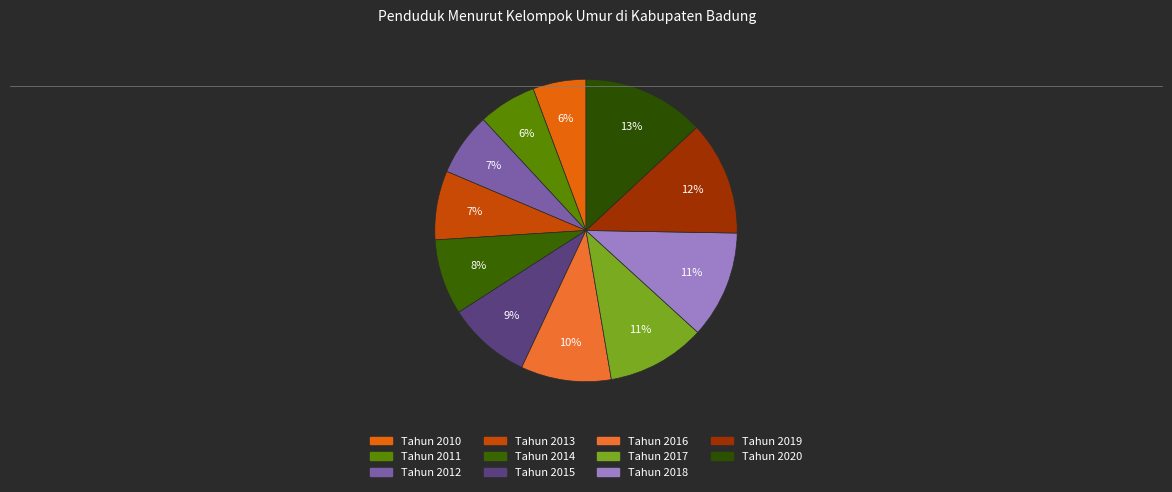

How many slices are in this pie chart?

11